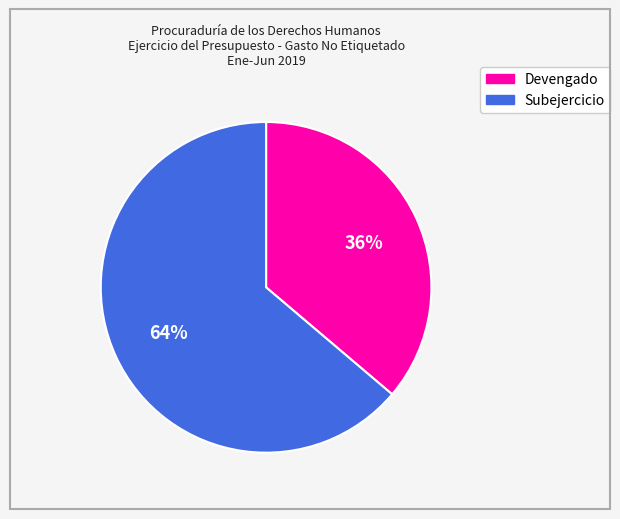

The Subejercicio slice represents 55% of the pie. True or false?

False